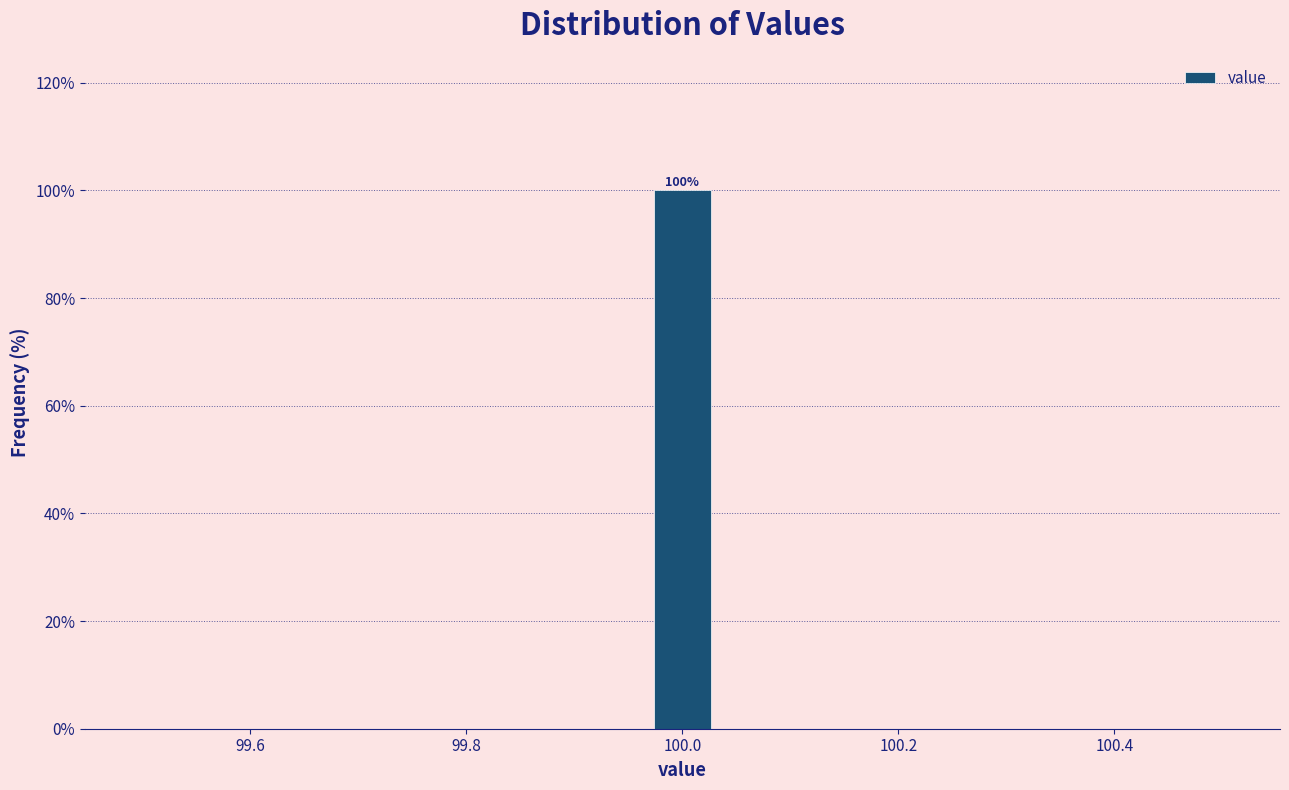

Around what value on the x-axis is the tallest bar? Give the approximate position of its centre, as read against the axis.

100.00